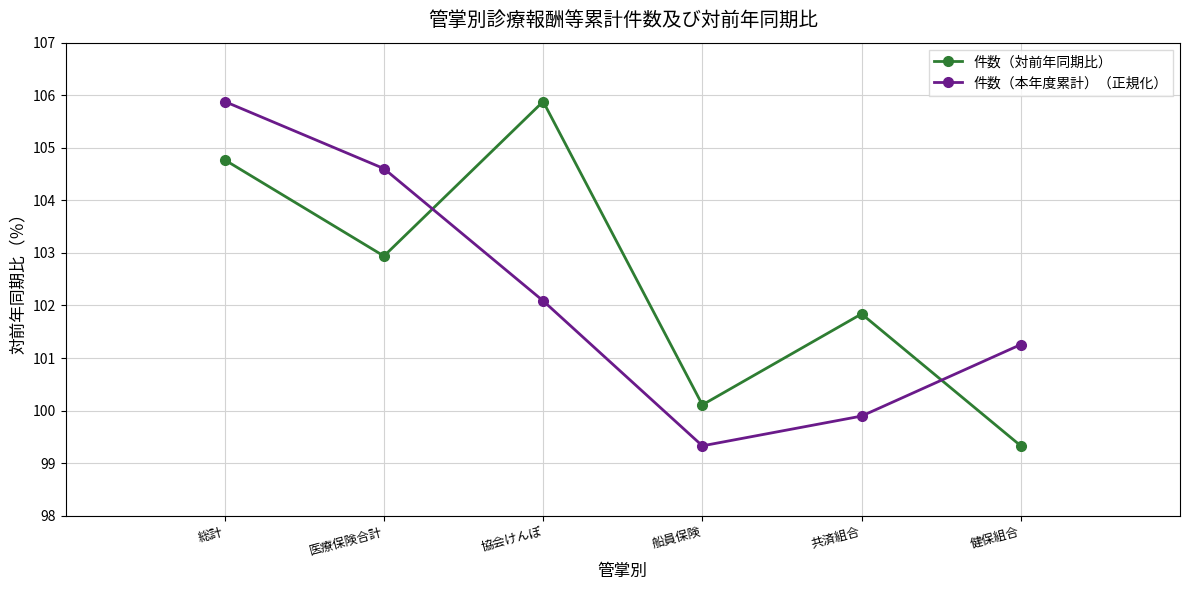

Count the number of data series in this chart.

2